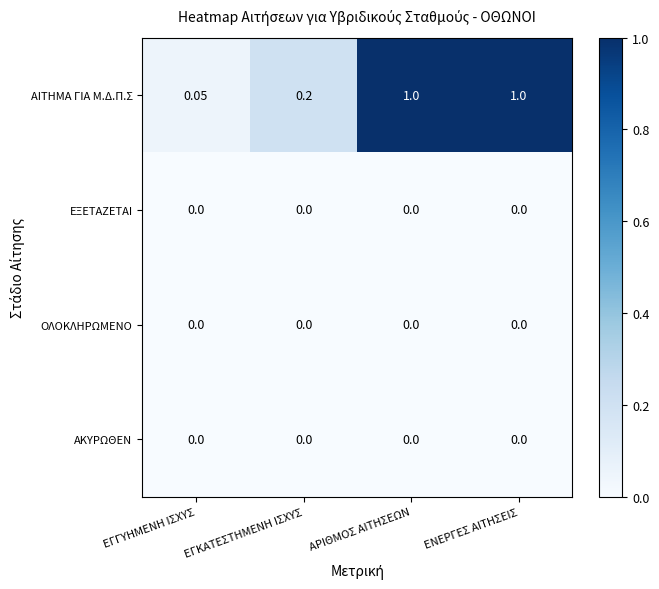

Which series has the largest total across all categories?

ΑΙΤΗΜΑ ΓΙΑ Μ.Δ.Π.Σ